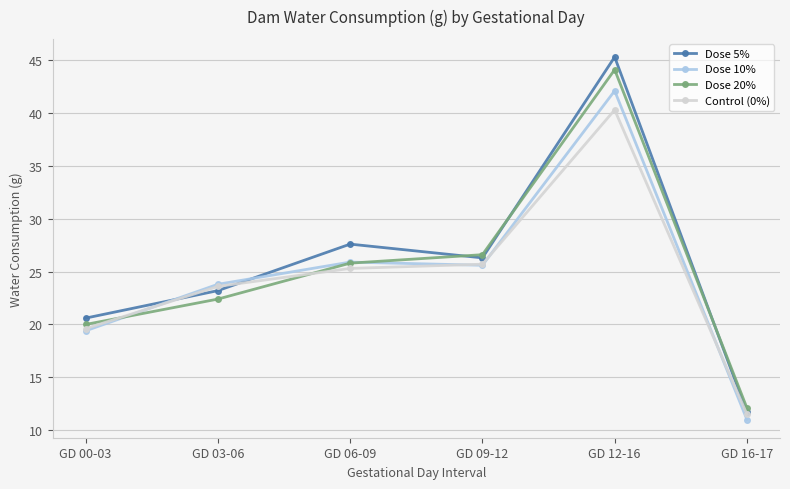

What is the difference between the maximum and second lowest values in the Dose 10% series?

22.7